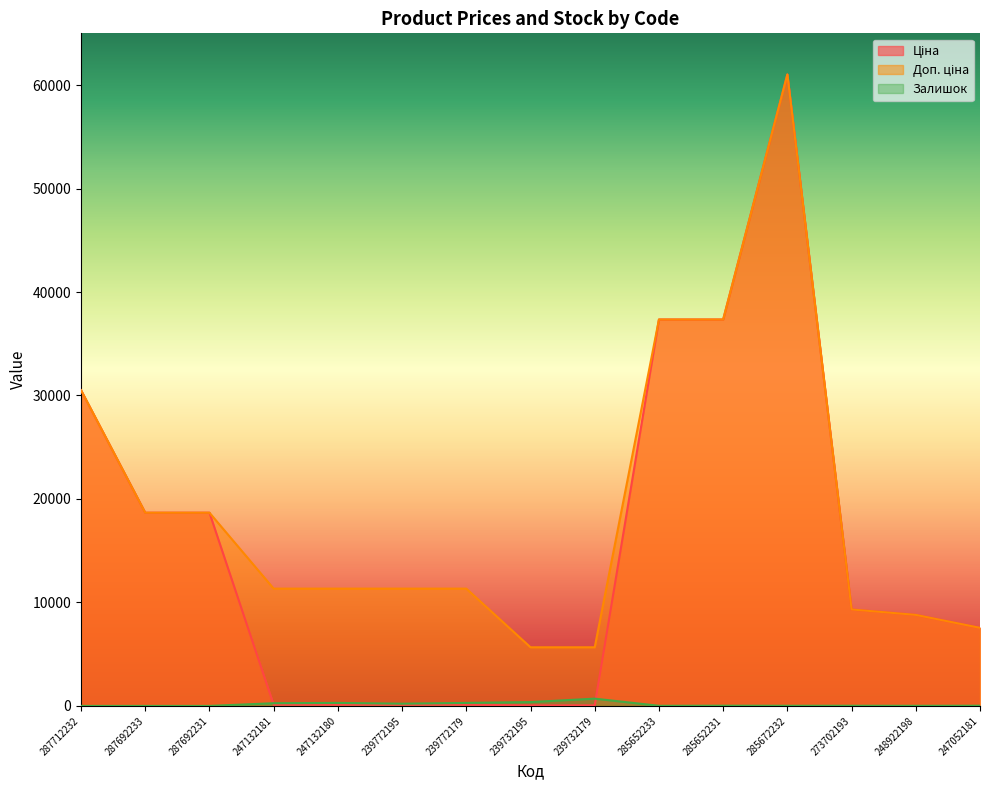

Between 287692233 and 239732179, which is larger?

287692233